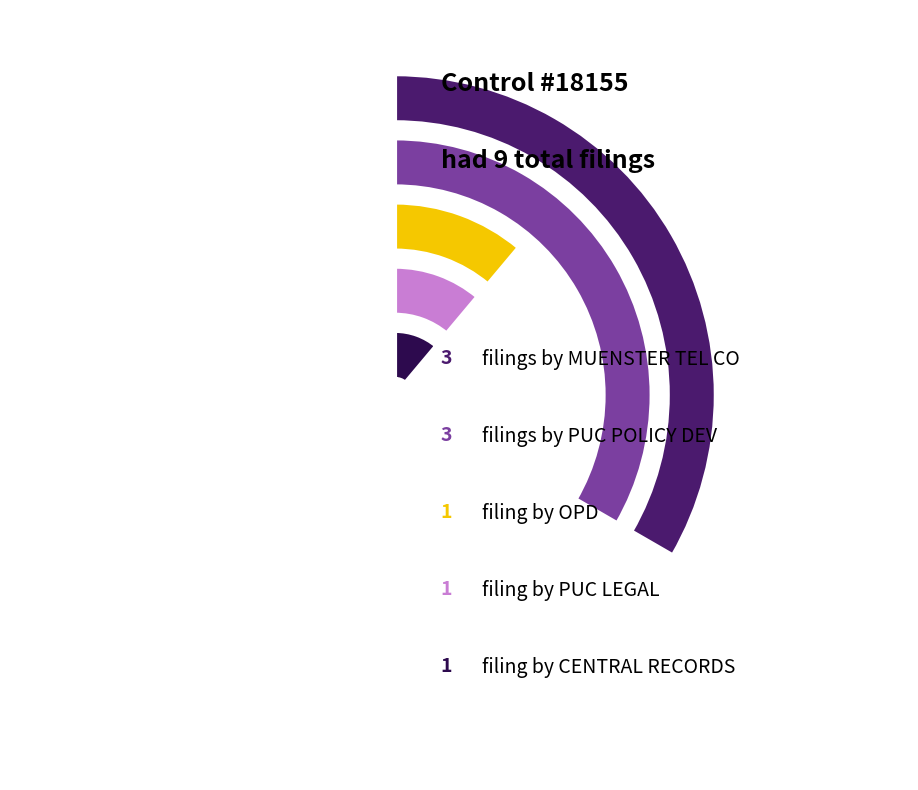

Count the number of slices in the pie.

5